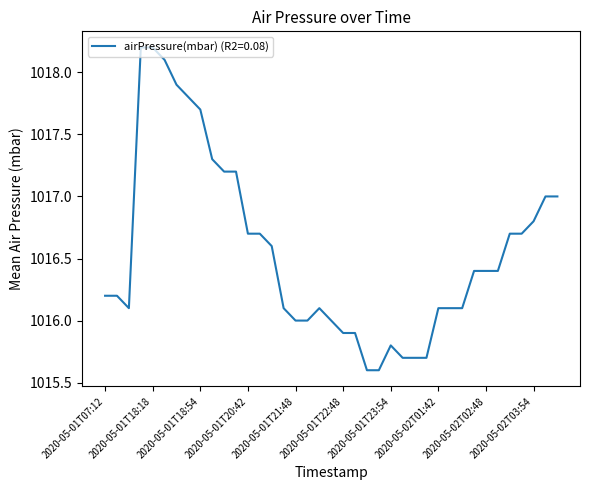

What is the greatest value displayed?

1018.2